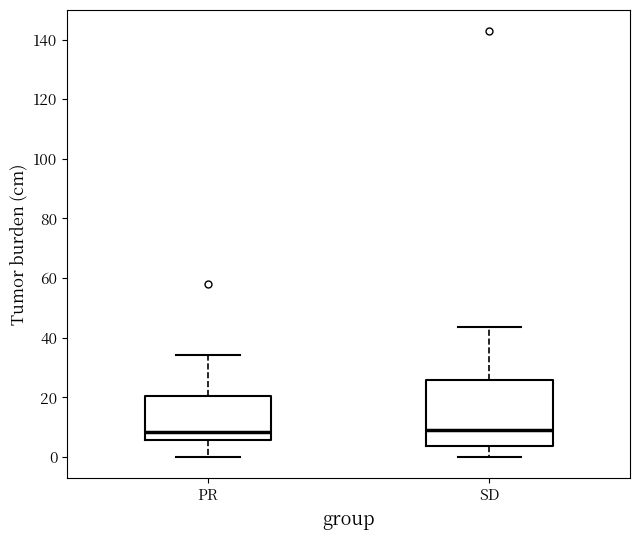

Reading left to right, transcribe this box plot: for each box, give where its median line is, the range the box spans, and where its two whiskers end, as read against the y-axis. The values are not printed on the chart, so give them approximately, as read against the axis.

PR: median 8, box 6 to 20, whiskers 0 to 34
SD: median 8, box 4 to 26, whiskers 0 to 44